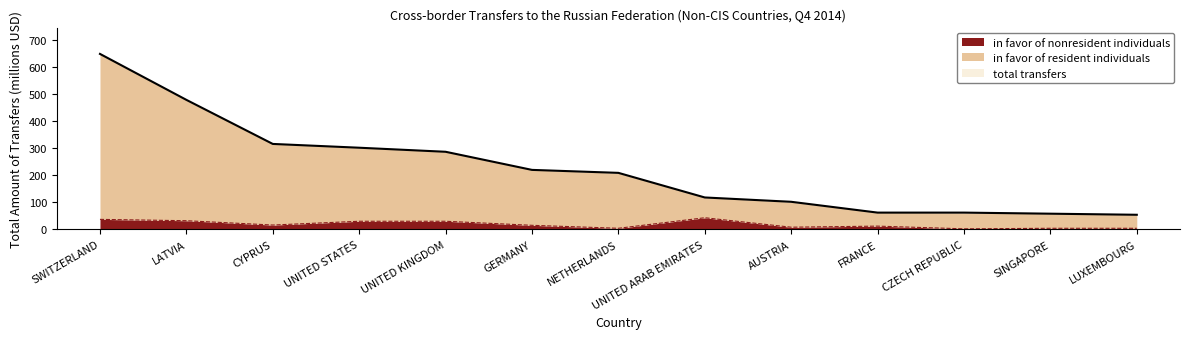

The value of in favor of nonresident individuals at GERMANY is 15. True or false?

True